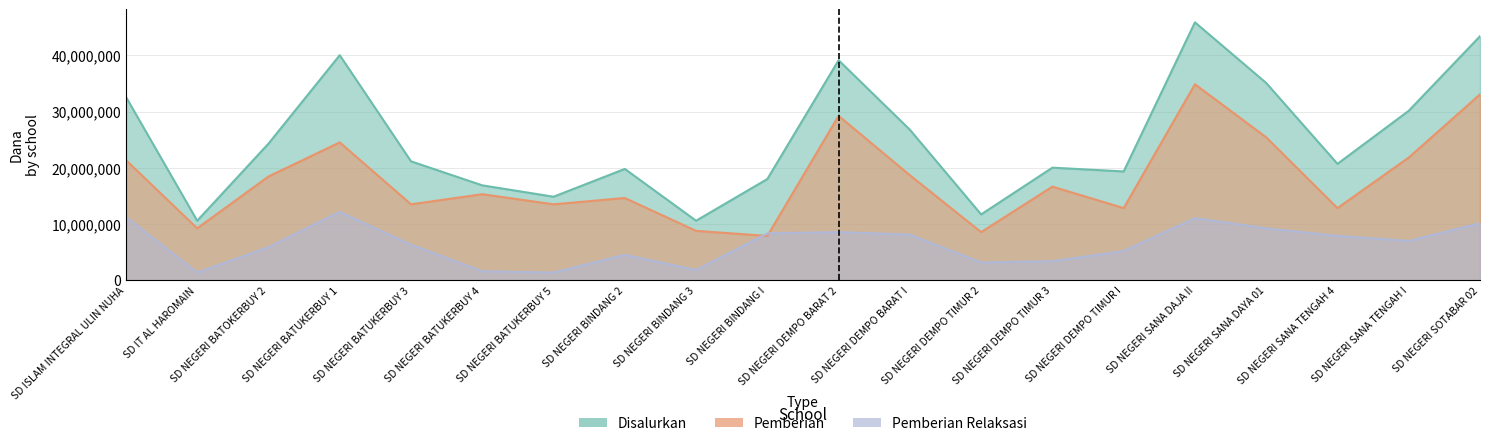

Which series changed the most between SD NEGERI DEMPO TIMUR 3 and SD NEGERI SANA TENGAH 4?

Pemberian Relaksasi